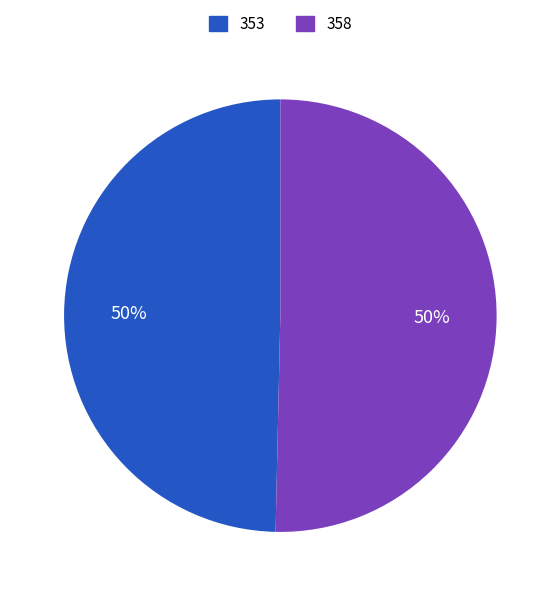

Which slice is the smallest?

353